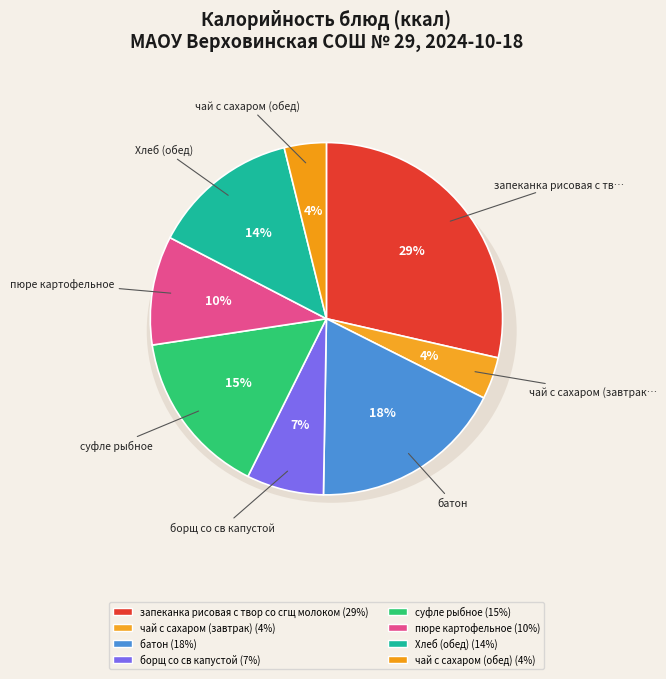

To the nearest percent, what portion does пюре картофельное represent?

10%